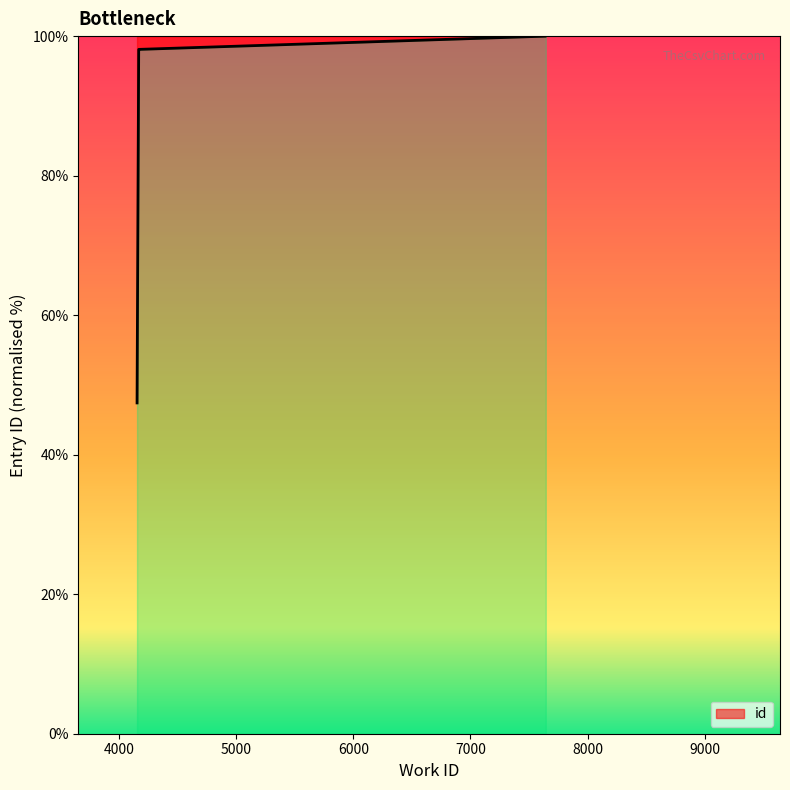

What is the maximum value shown in the chart?

100.0